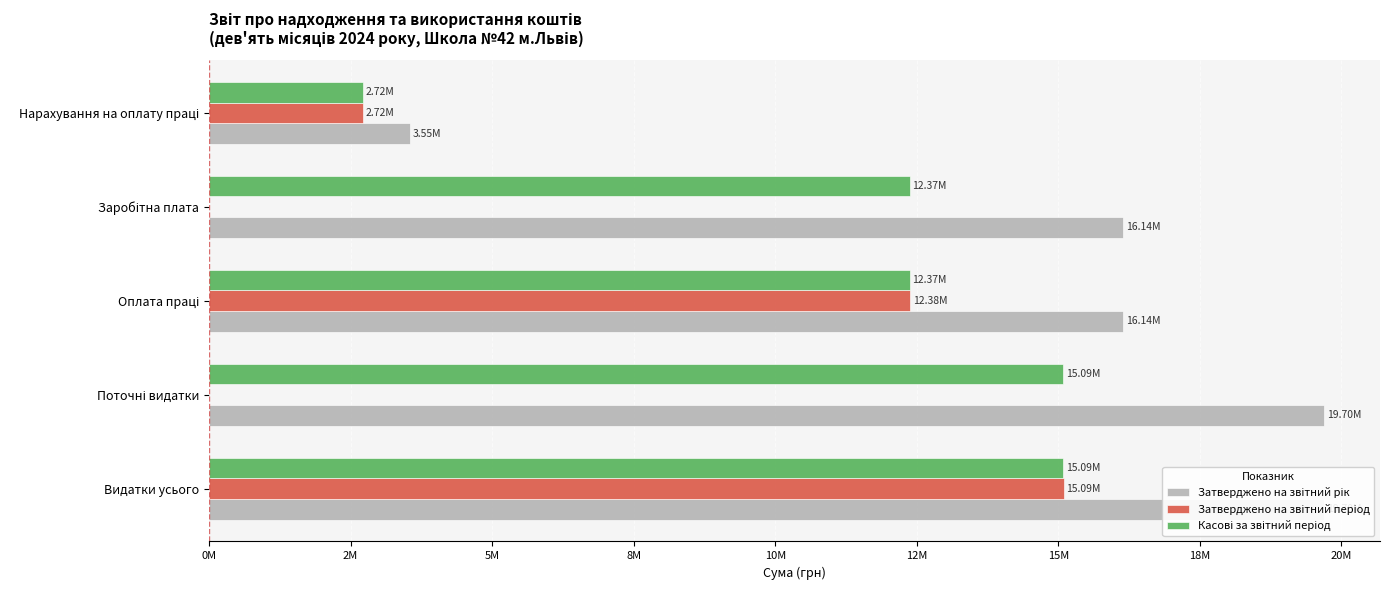

Between Видатки усього and Поточні видатки, which series saw the biggest shift?

Затверджено на звітний період